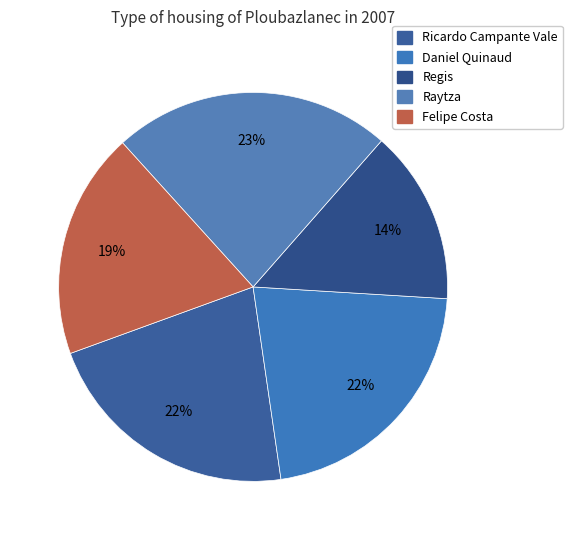

Is there a majority slice in this chart?

No